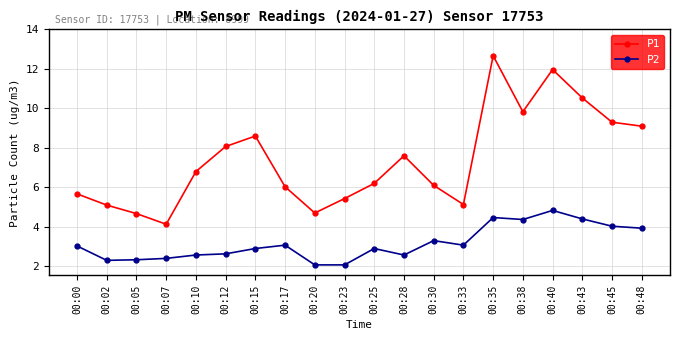

True or false: P1 and P2 intersect in this chart.

False